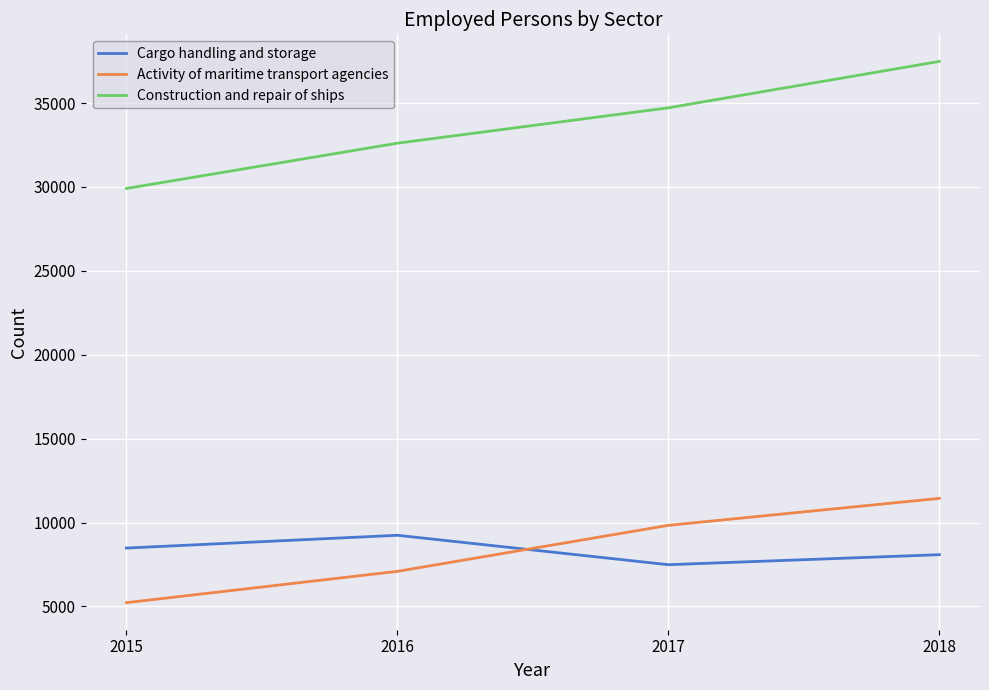

Reading left to right, list all the values displayed in this chart.

Cargo handling and storage: 2015=8481	2016=9243	2017=7489	2018=8086
Activity of maritime transport agencies: 2015=5227	2016=7093	2017=9835	2018=11443
Construction and repair of ships: 2015=29912	2016=32610	2017=34718	2018=37485